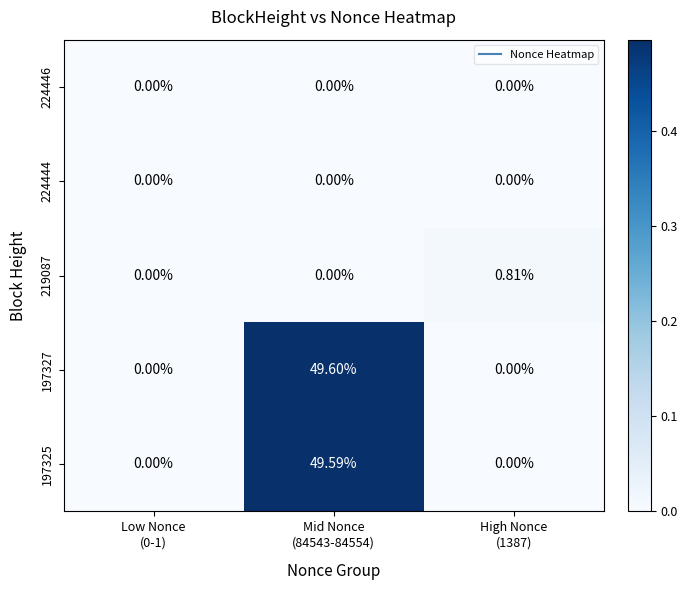

Which series has the largest range (max minus min)?

197327